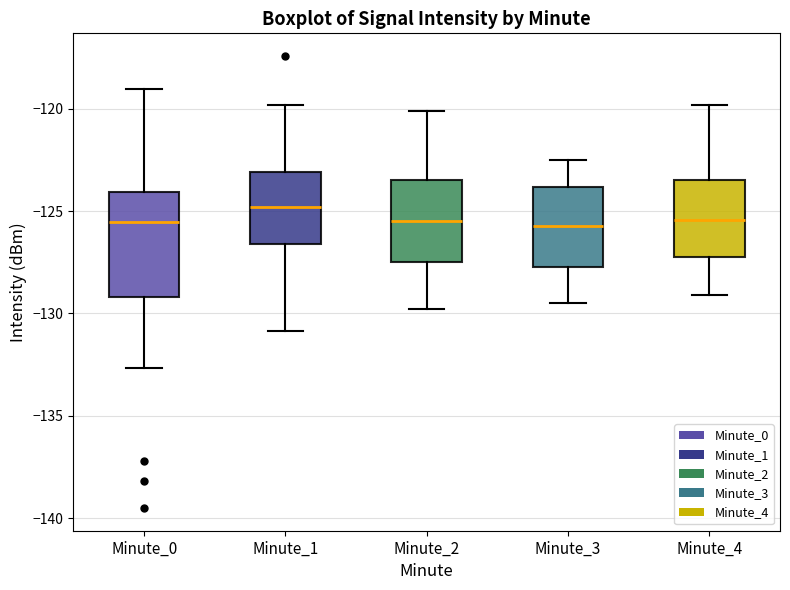

Reading left to right, transcribe this box plot: for each box, give where its median line is, the range the box spans, and where its two whiskers end, as read against the y-axis. The values are not printed on the chart, so give them approximately, as read against the axis.

Minute_0: median -125.5, box -129.0 to -124.0, whiskers -132.5 to -119.0
Minute_1: median -125.0, box -126.5 to -123.0, whiskers -131.0 to -120.0
Minute_2: median -125.5, box -127.5 to -123.5, whiskers -130.0 to -120.0
Minute_3: median -125.5, box -127.5 to -124.0, whiskers -129.5 to -122.5
Minute_4: median -125.5, box -127.0 to -123.5, whiskers -129.0 to -120.0